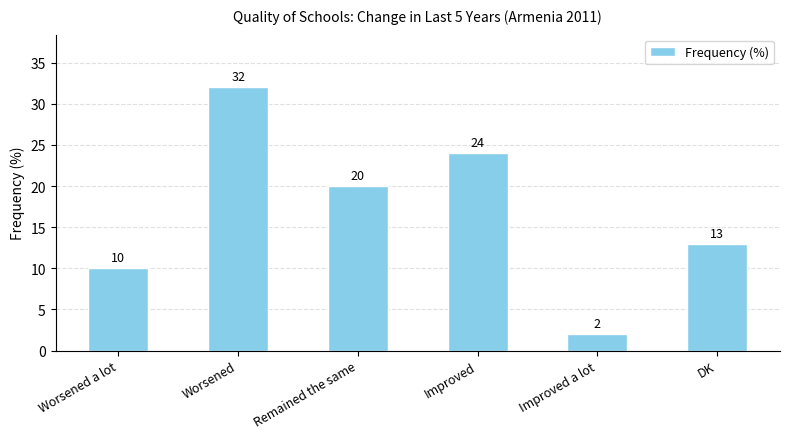

Reading right to left, extract all data points from this chart.

DK=13	Improved a lot=2	Improved=24	Remained the same=20	Worsened=32	Worsened a lot=10